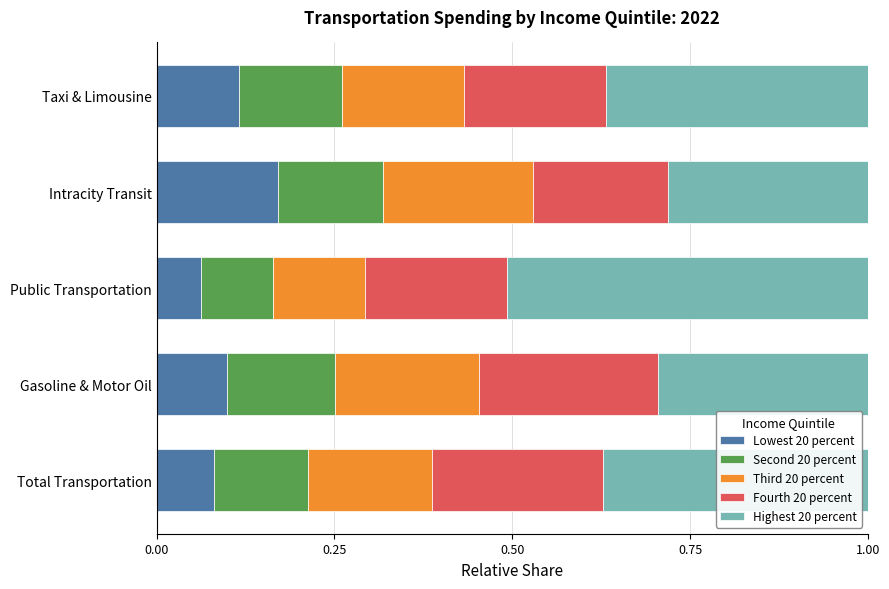

At which label does Lowest 20 percent reach its peak?

Intracity Transit